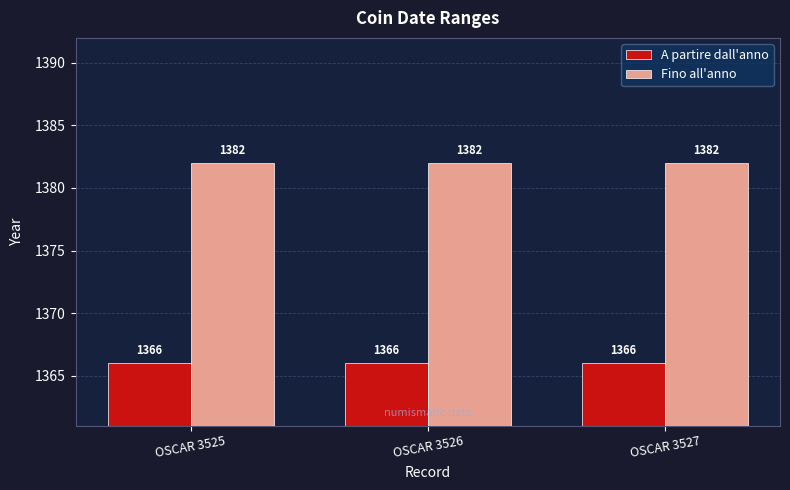

Does the chart contain any negative values?

No